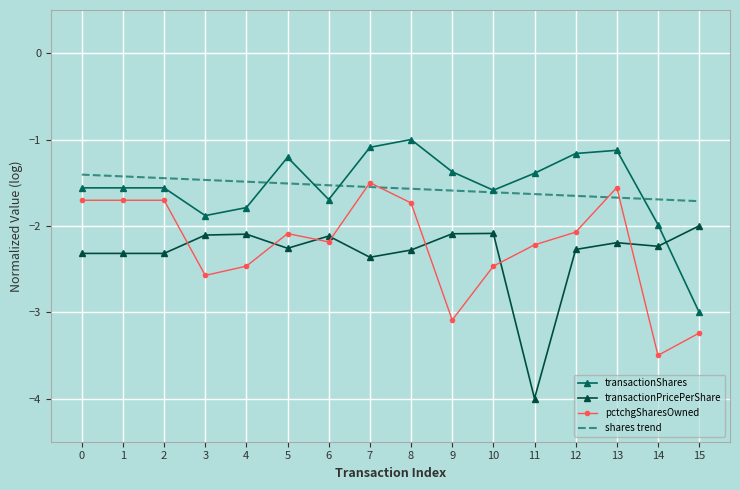

The value of pctchgSharesOwned at 4 is -2.5. True or false?

True